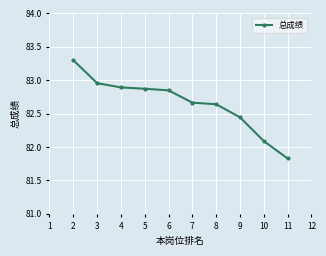

Does the chart display data point markers on the line(s)?

Yes